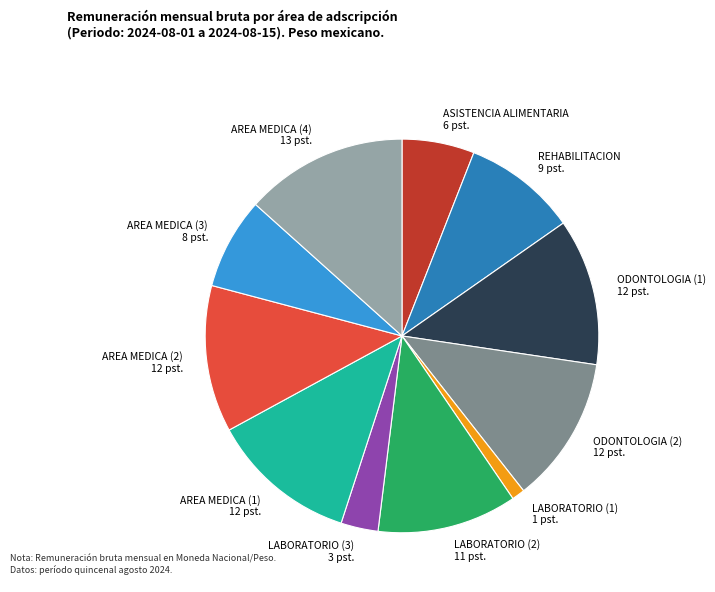

True or false: ODONTOLOGIA (2) accounts for 12% of the total.

True